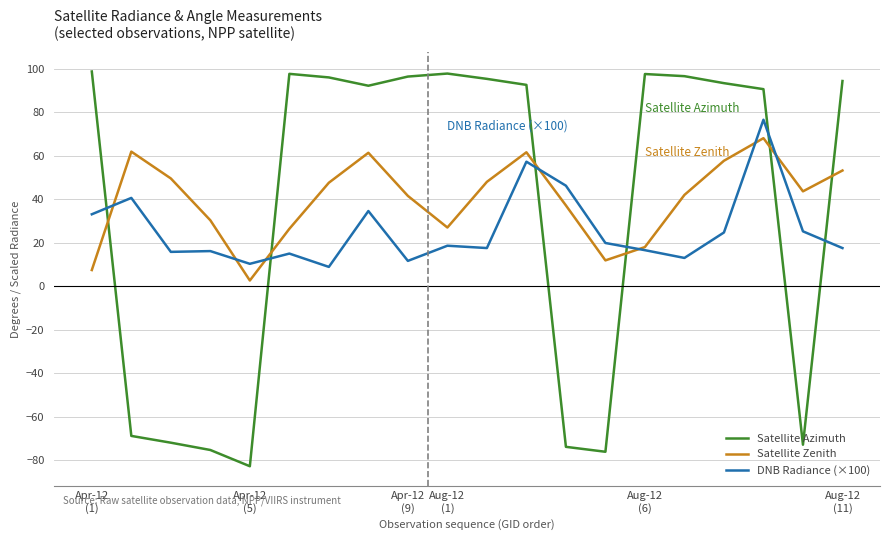

How many values in the Satellite Zenith series are below 43?

10